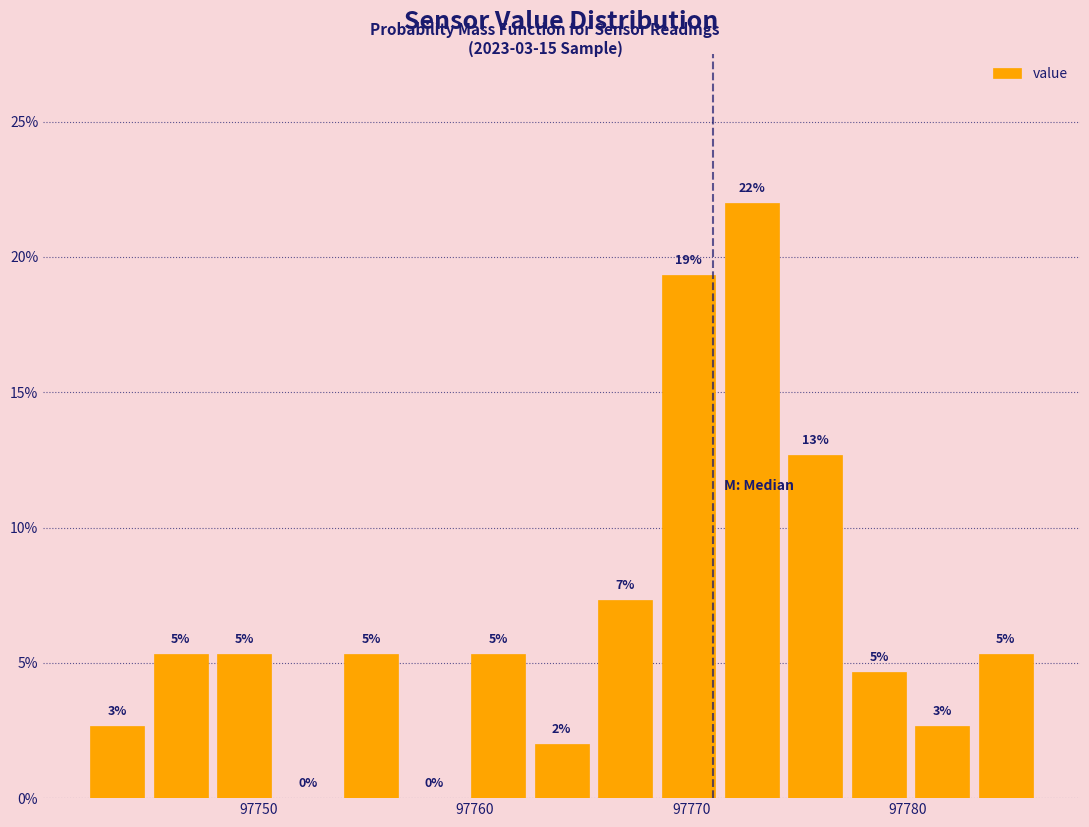

Around what value on the x-axis is the tallest bar? Give the approximate position of its centre, as read against the axis.

97773